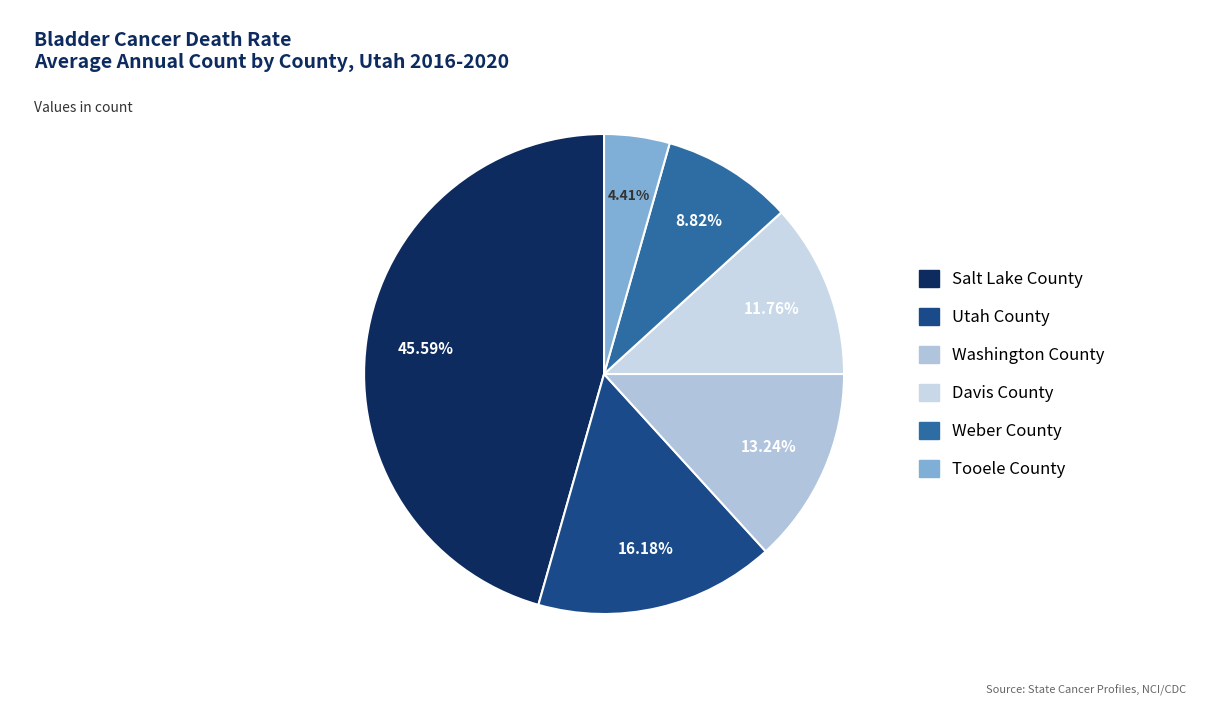

Which category has the biggest portion of the pie?

Salt Lake County